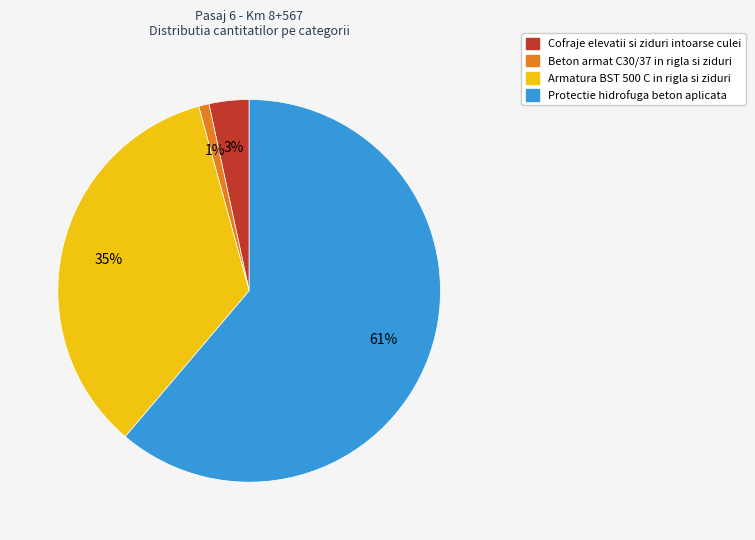

Combined, do Cofraje elevatii si ziduri intoarse culei and Armatura BST 500 C in rigla si ziduri account for over 50%?

No